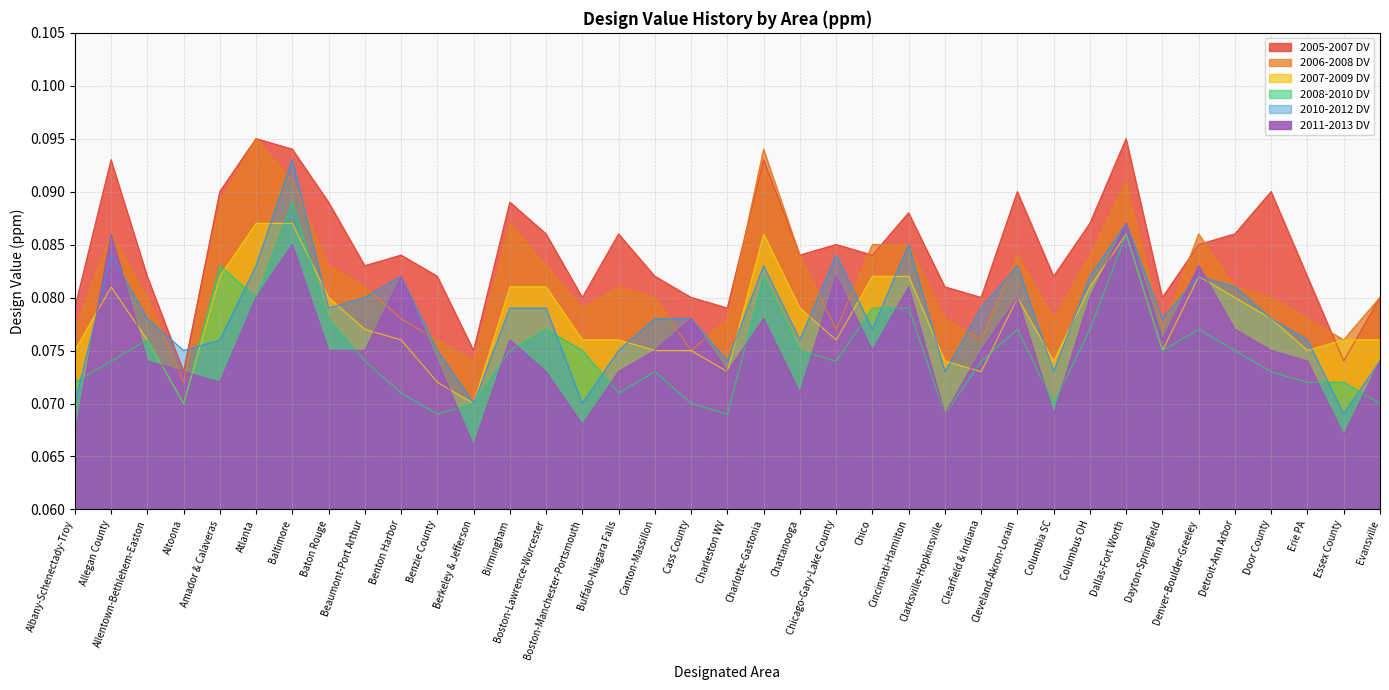

How many distinct data groups are displayed?

6